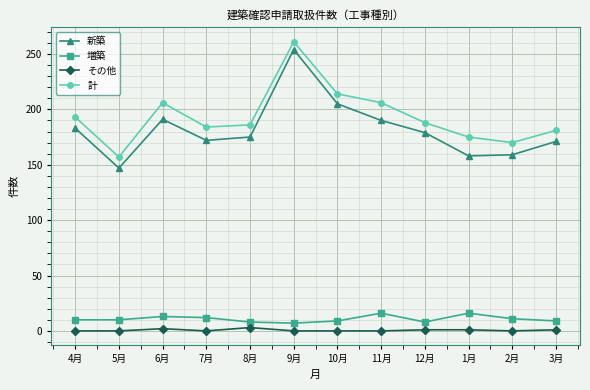

Which category has the highest value across all series?

9月